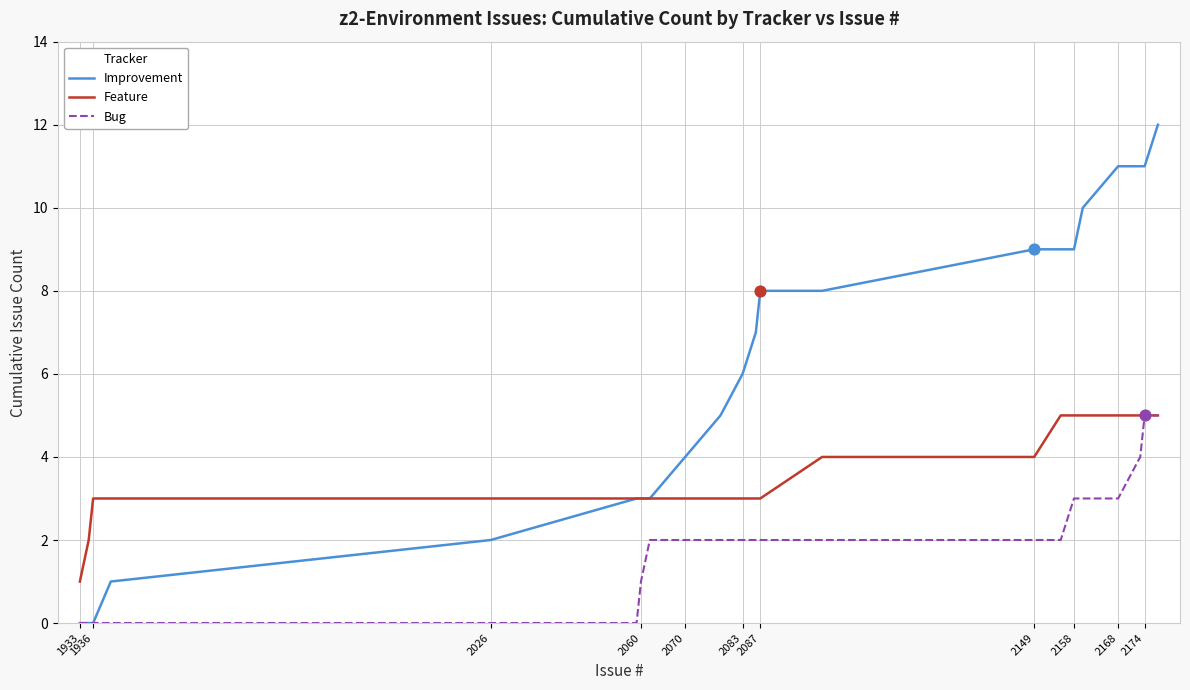

Which series has the largest total across all categories?

Improvement